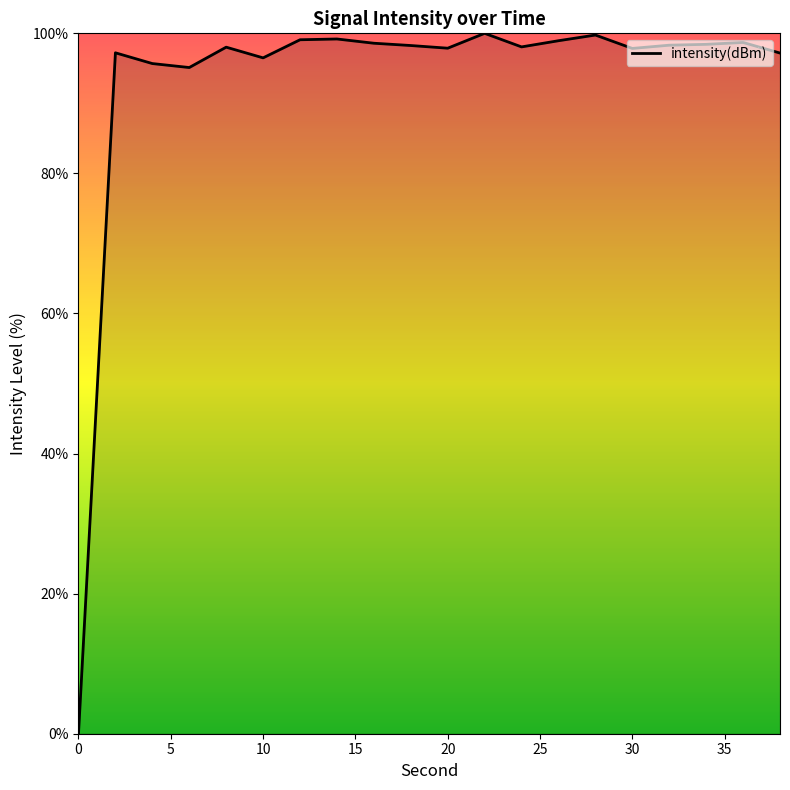

What is the difference between the maximum and minimum values?

100.0